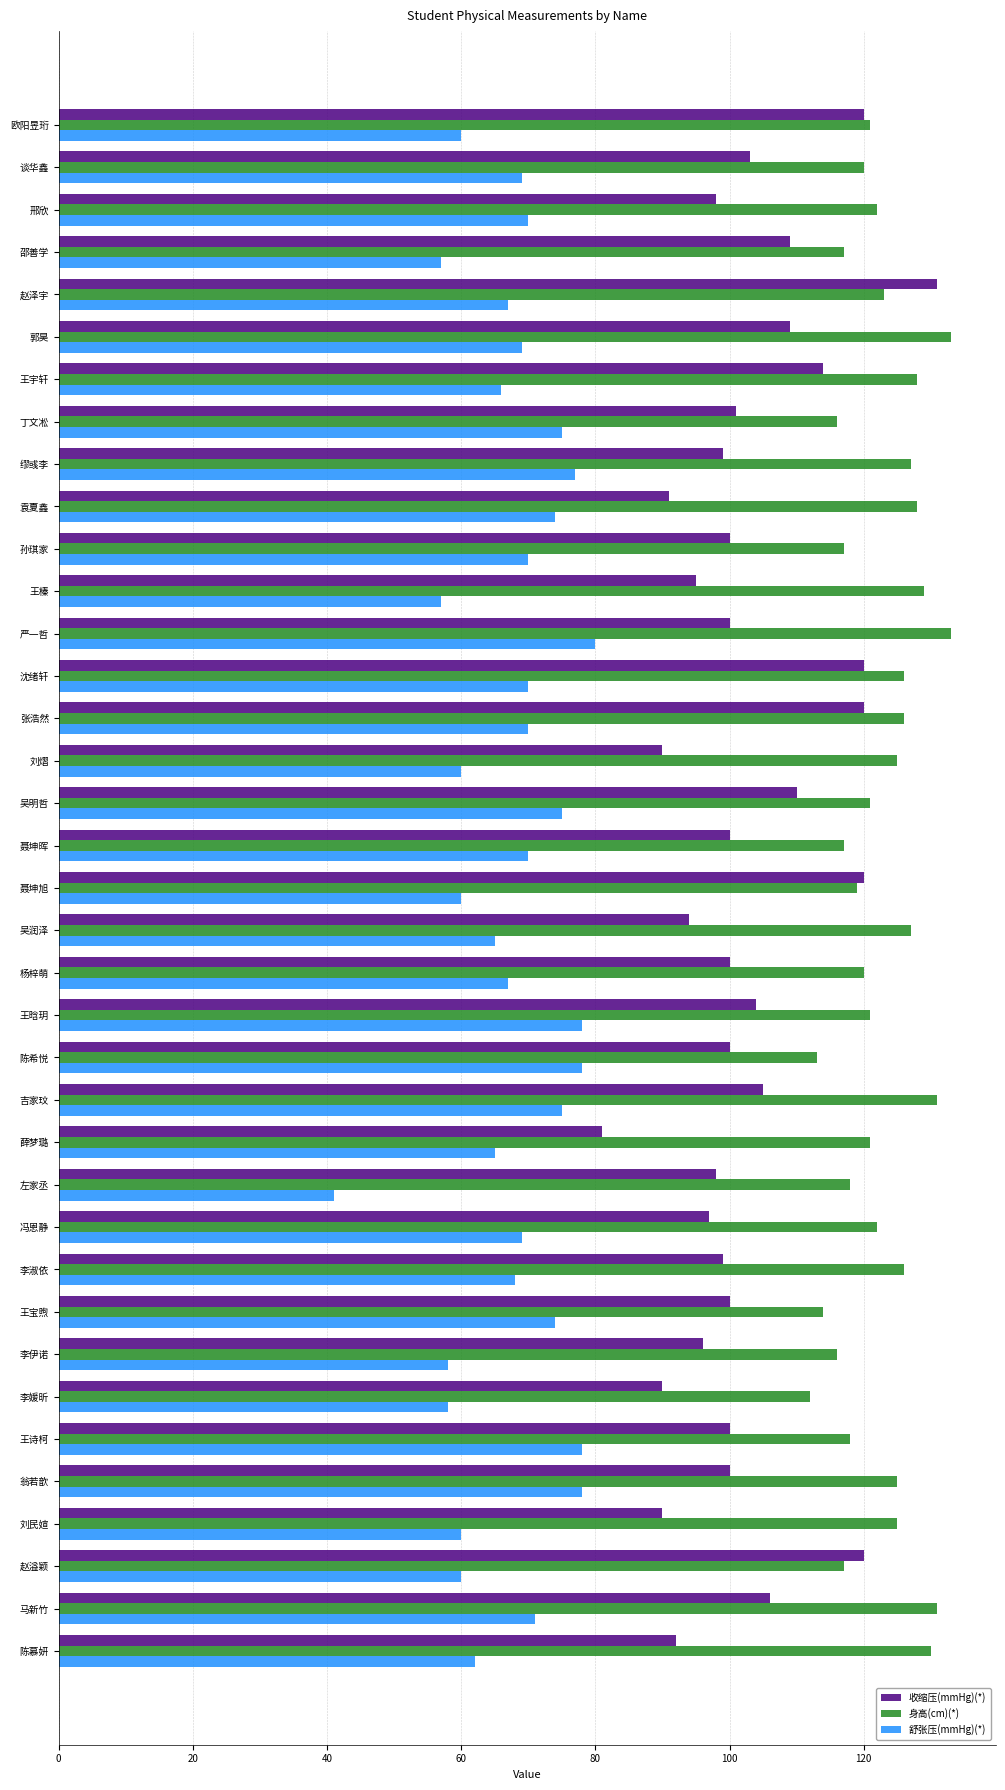

How many series are shown in this chart?

3